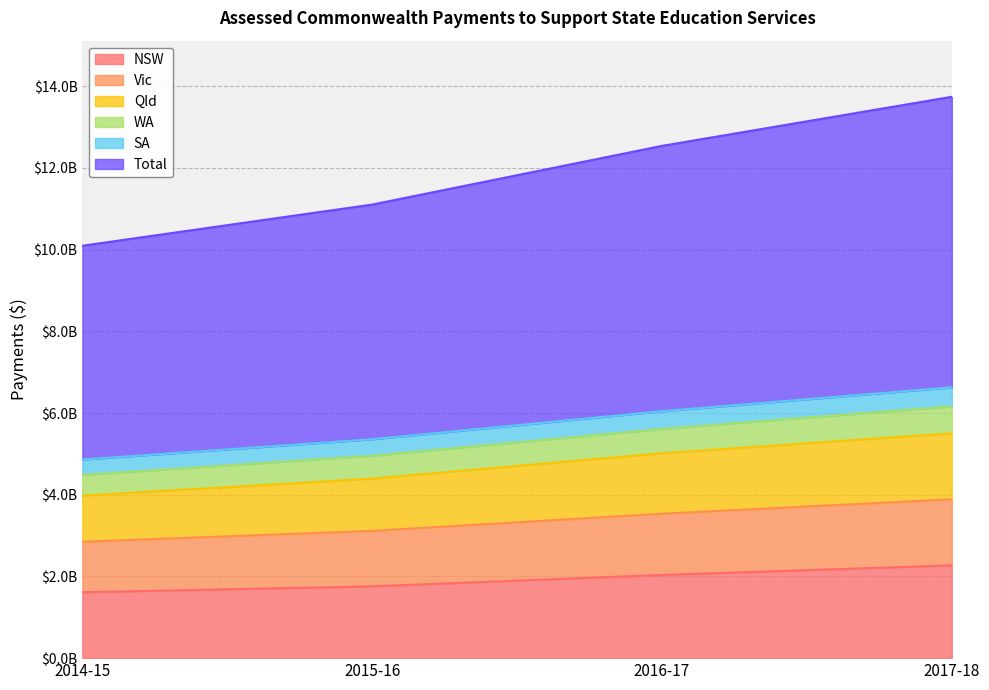

What is the maximum value for NSW?

2.3